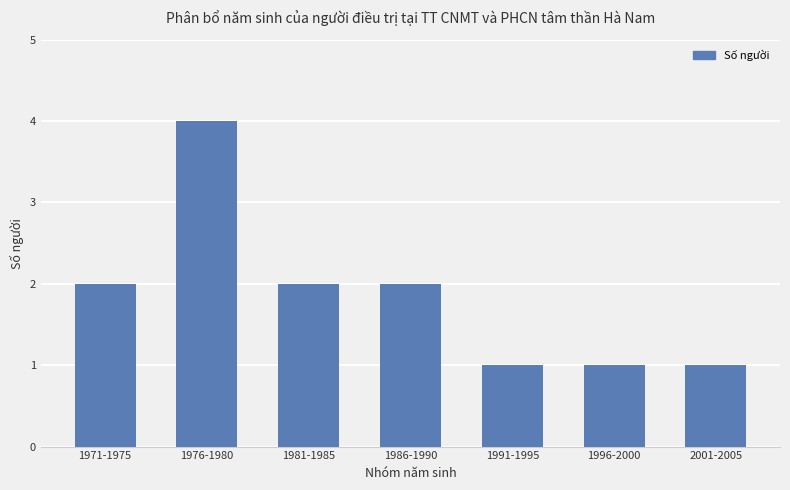

Does the chart contain any negative values?

No